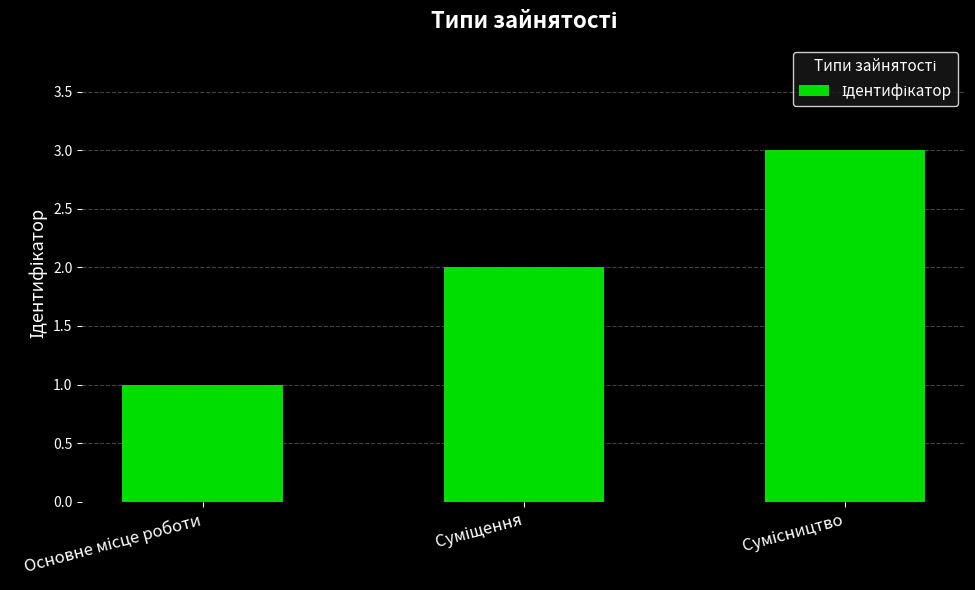

What is the maximum value shown in the chart?

3